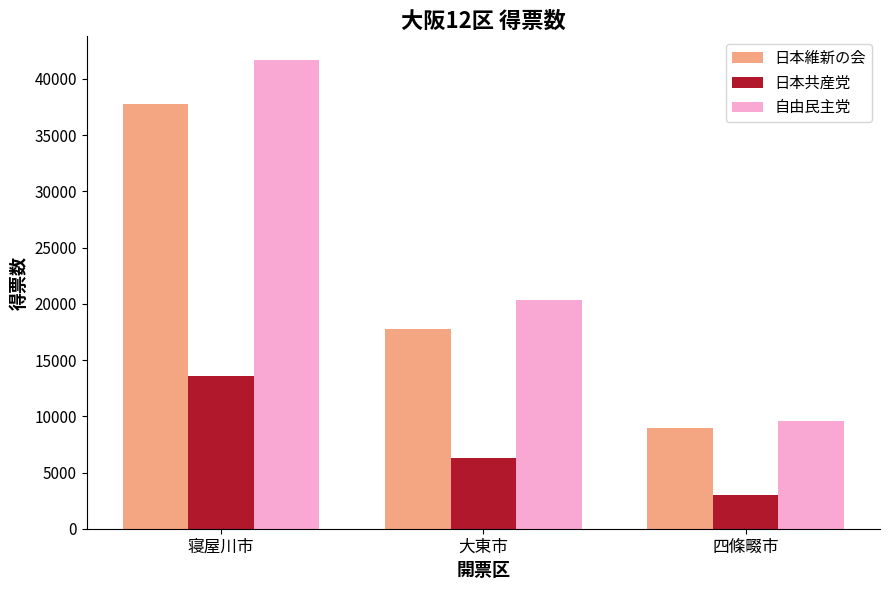

How many groups of bars are there?

3